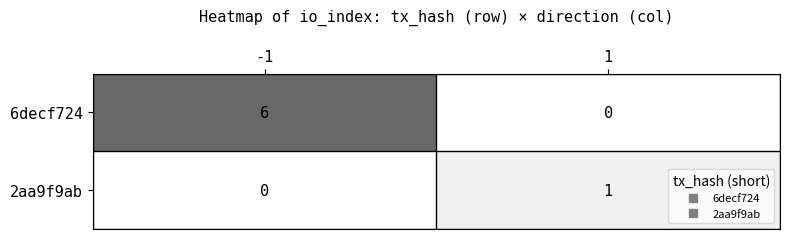

At which category is the sum across all series the highest?

-1